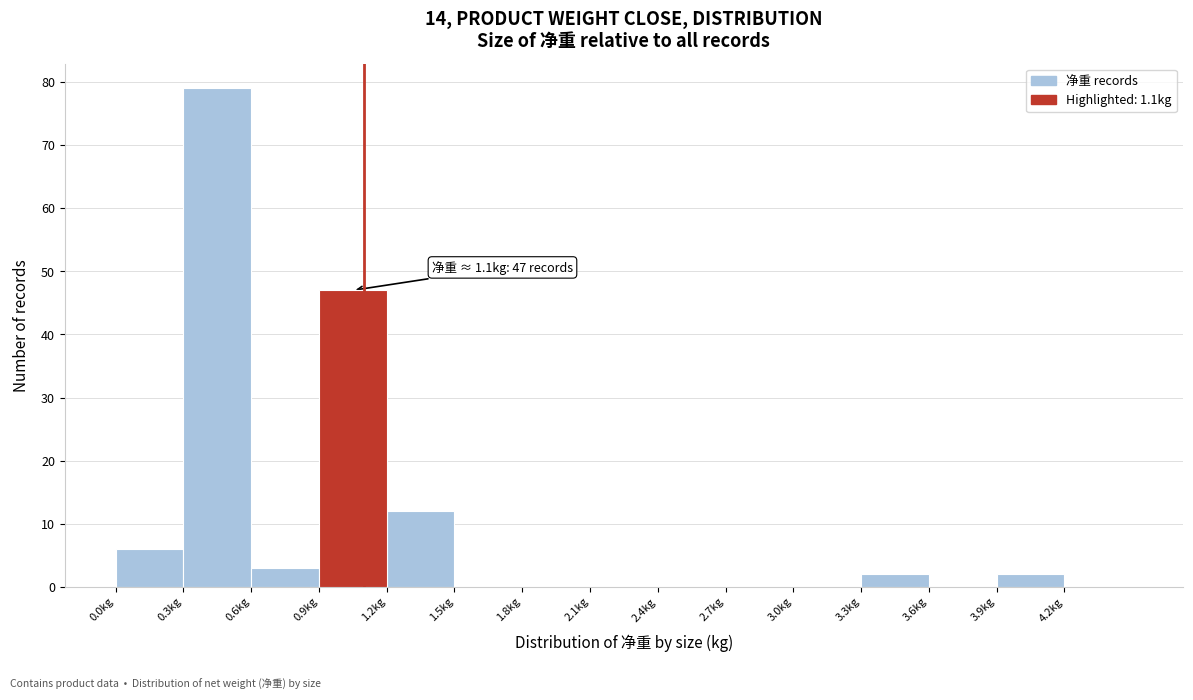

Which range on the x-axis has the tallest bar?

0.3 to 0.6